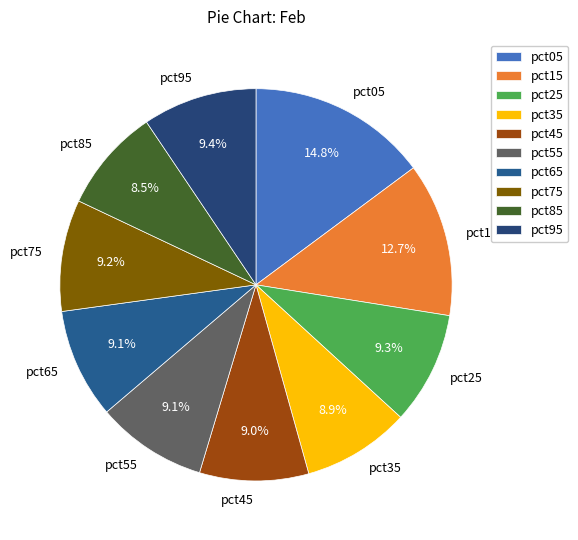

Is pct95 the majority of the pie?

No